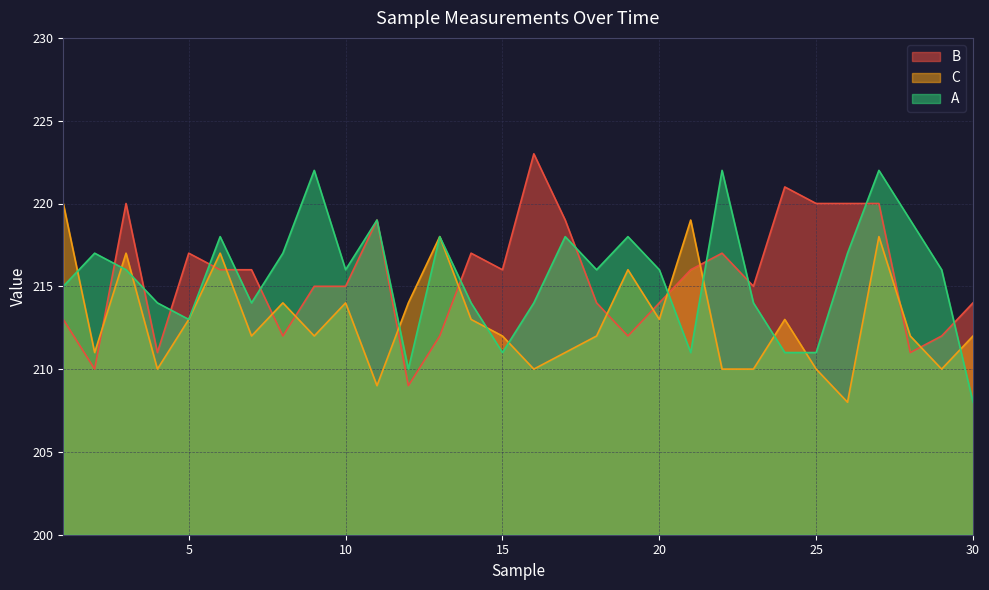

True or false: C and A cross at least once.

True